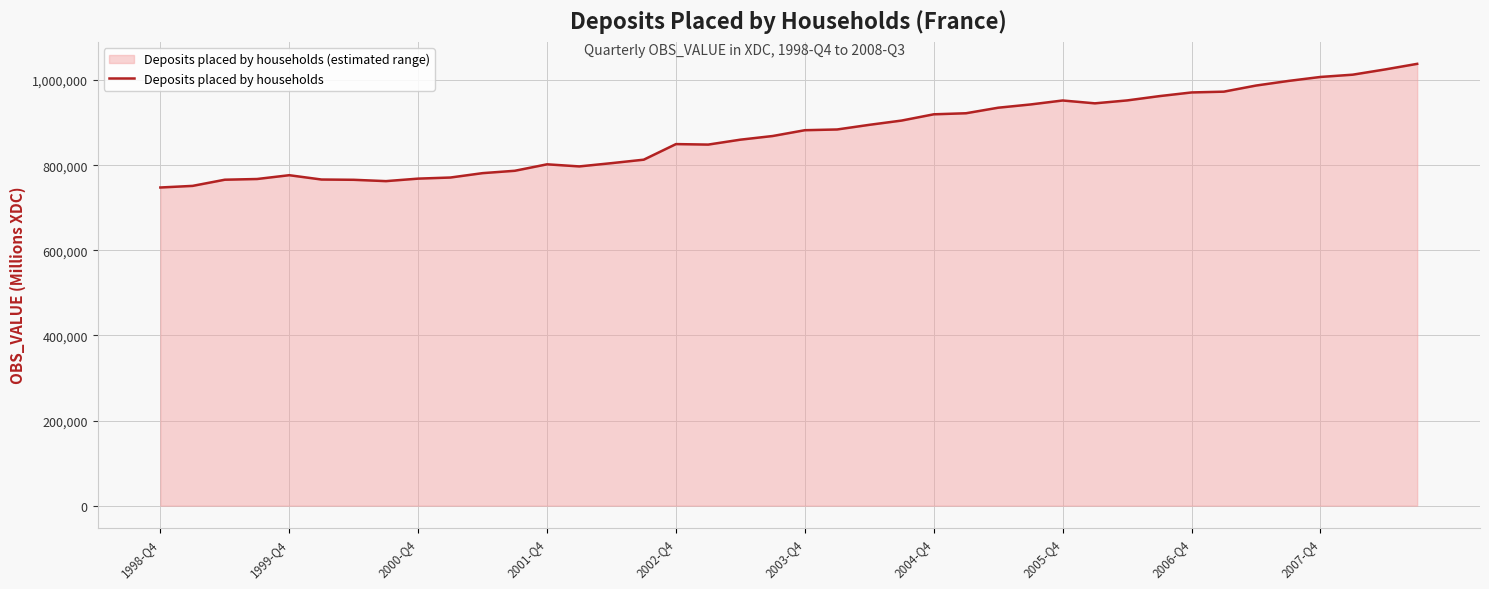

What is the difference between the maximum and minimum values?

290574